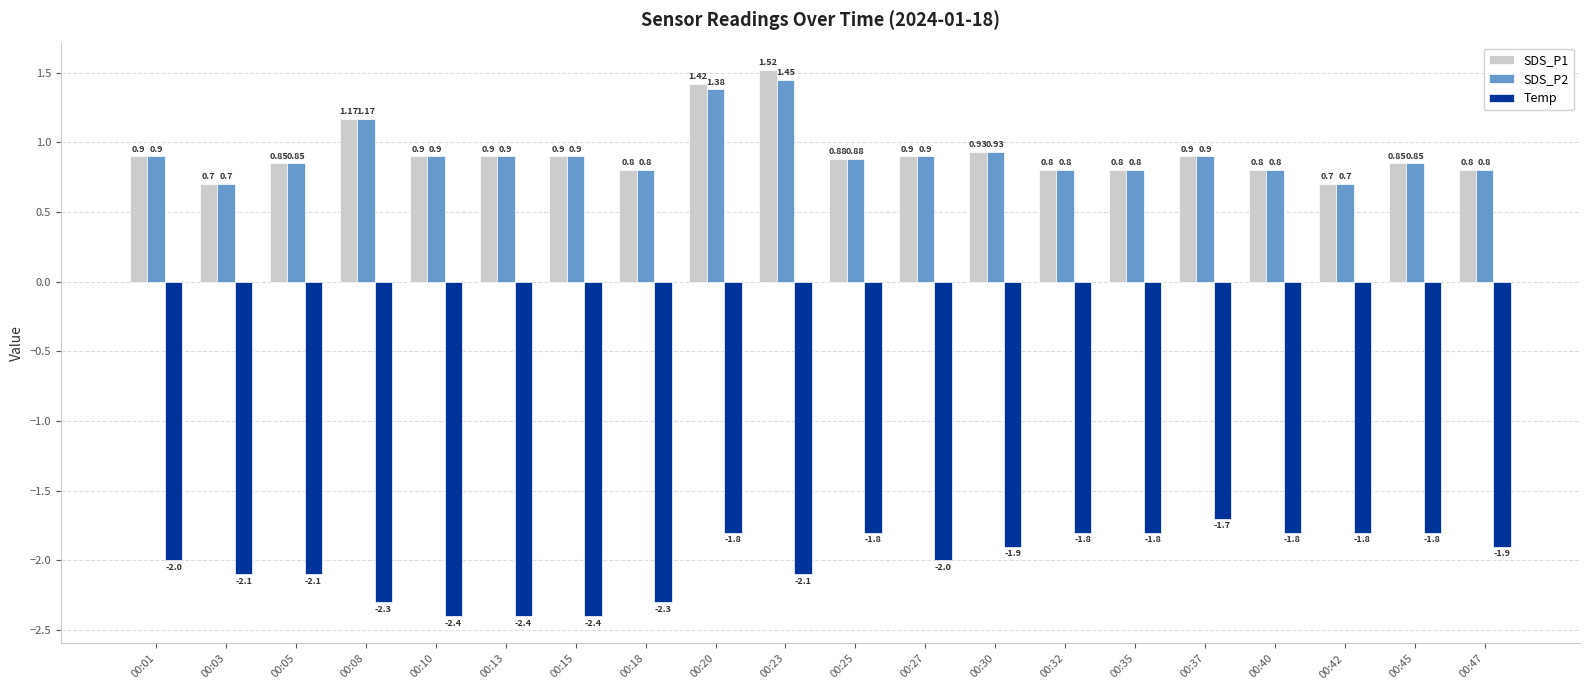

Where is SDS_P2 nearest to the value 1?

00:30